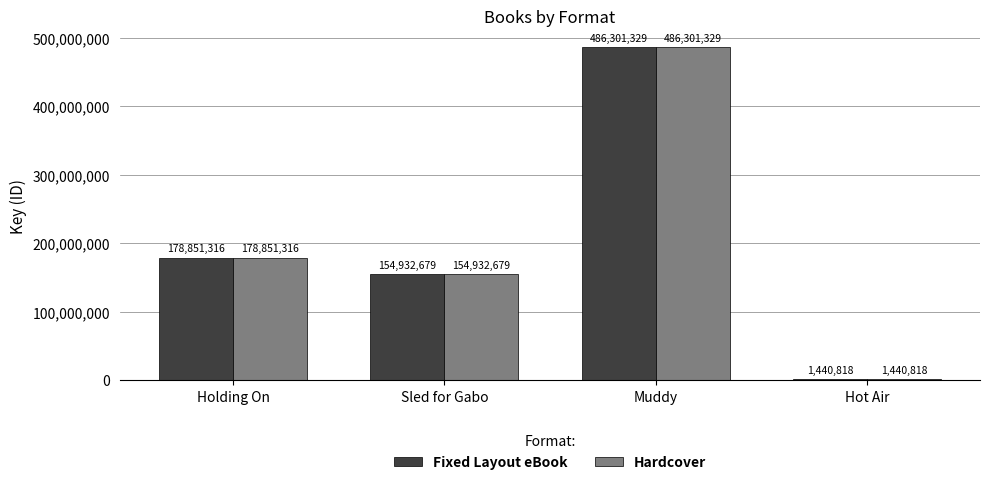

What is the maximum value for Hardcover?

486301329